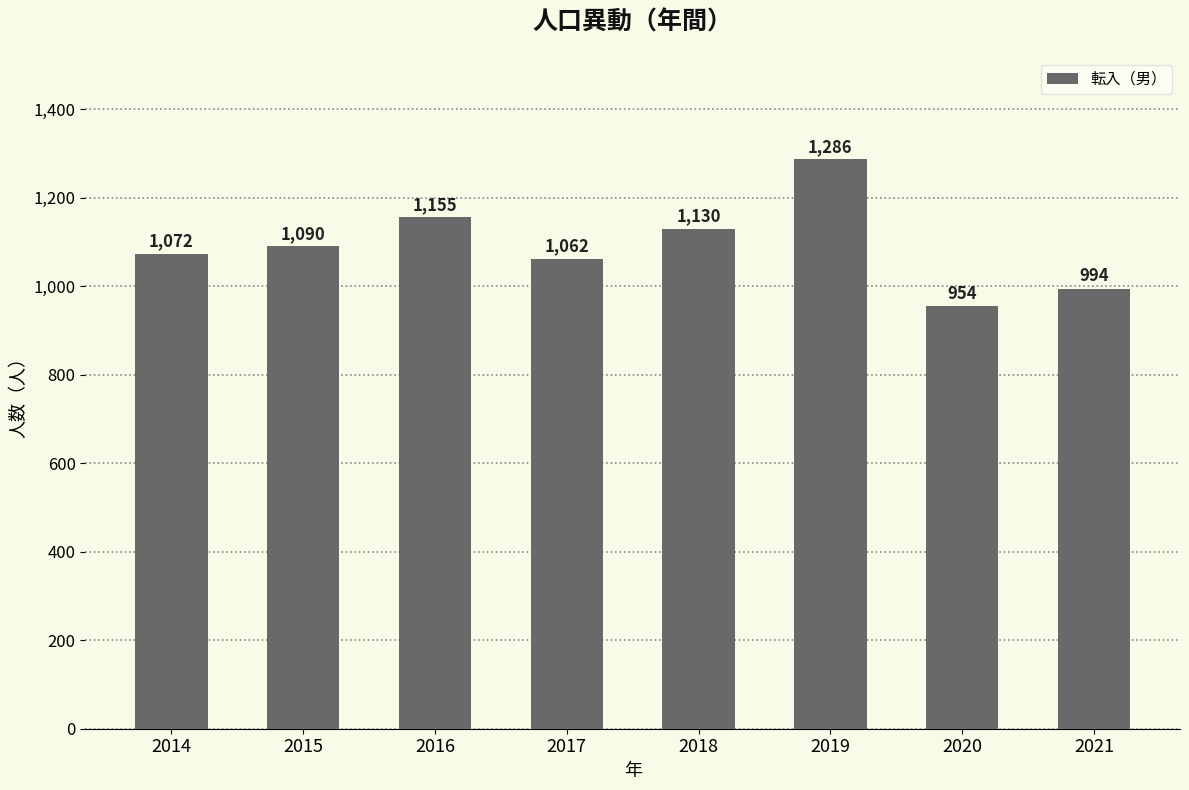

What is the difference between the second highest and minimum values?

201